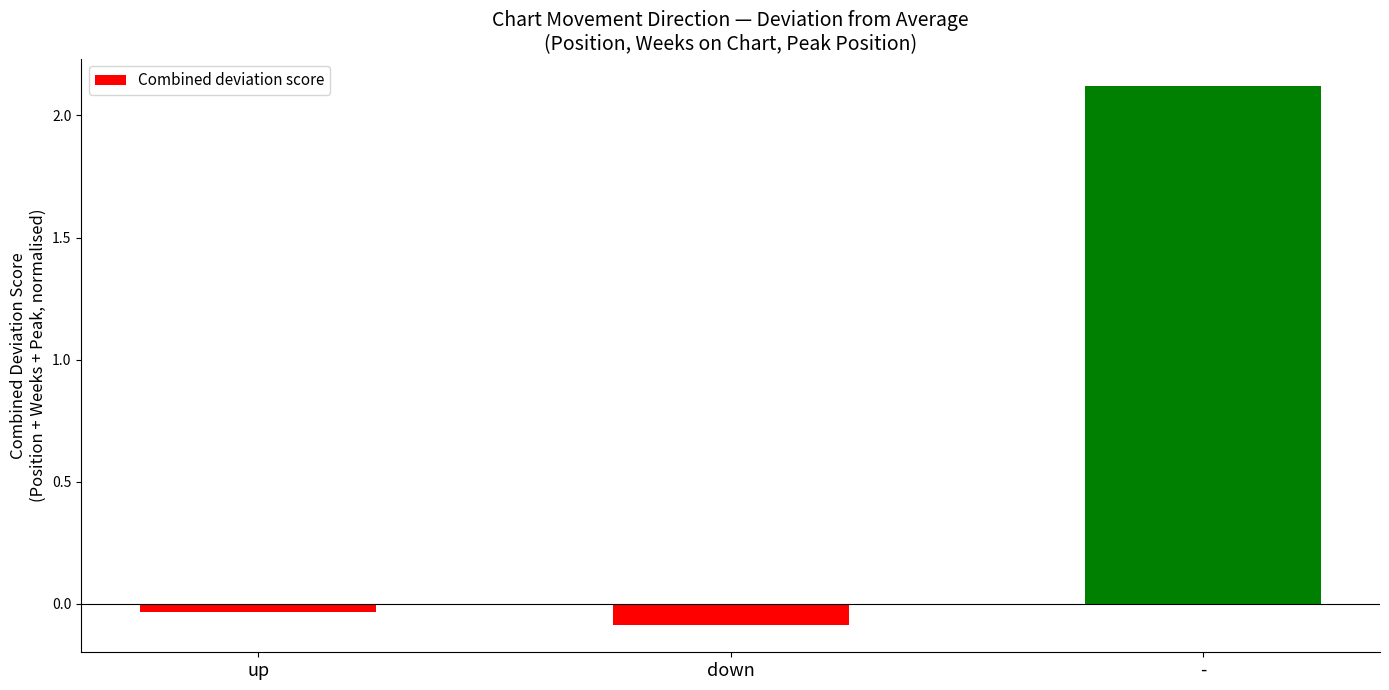

What is the difference between the maximum and minimum values?

2.2